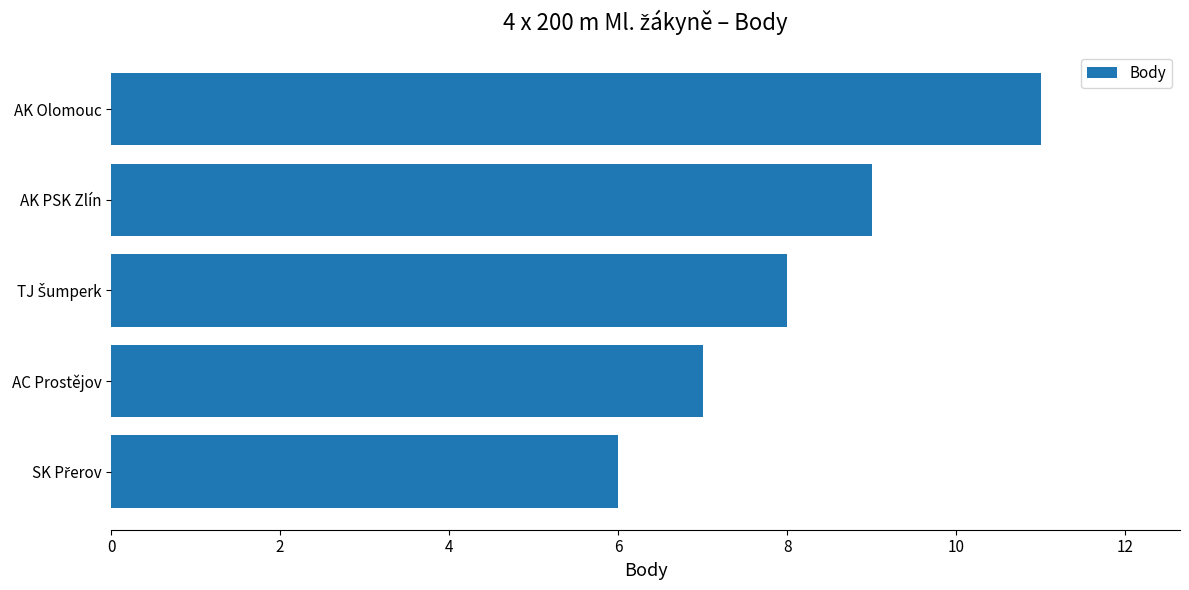

What is the ratio of the value at AK PSK Zlín to the value at AC Prostějov?

1.3